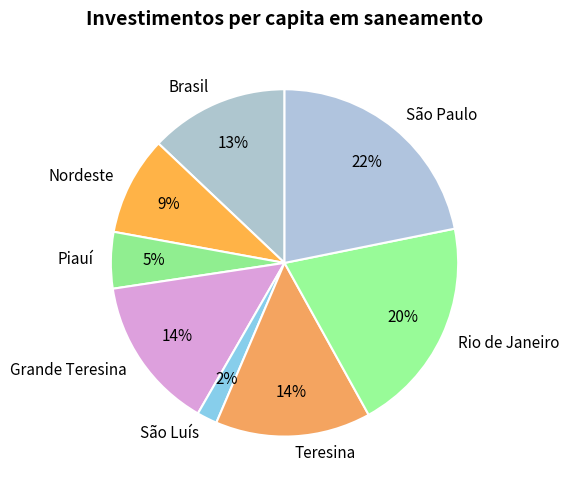

True or false: Nordeste accounts for 9% of the total.

True